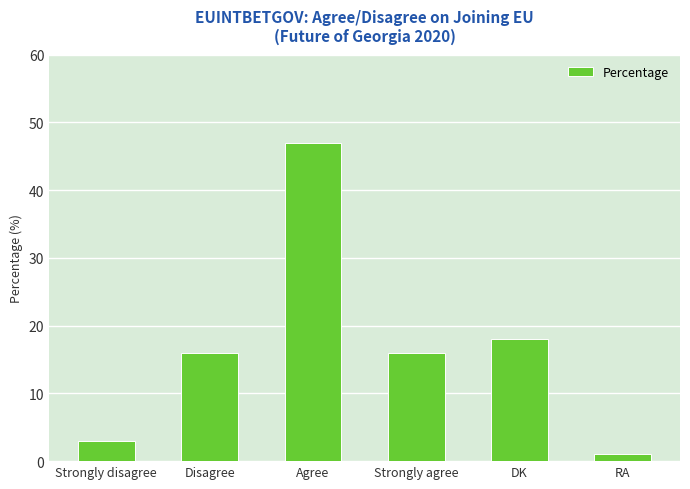

Reading right to left, list all the values displayed in this chart.

RA=1	DK=18	Strongly agree=16	Agree=47	Disagree=16	Strongly disagree=3